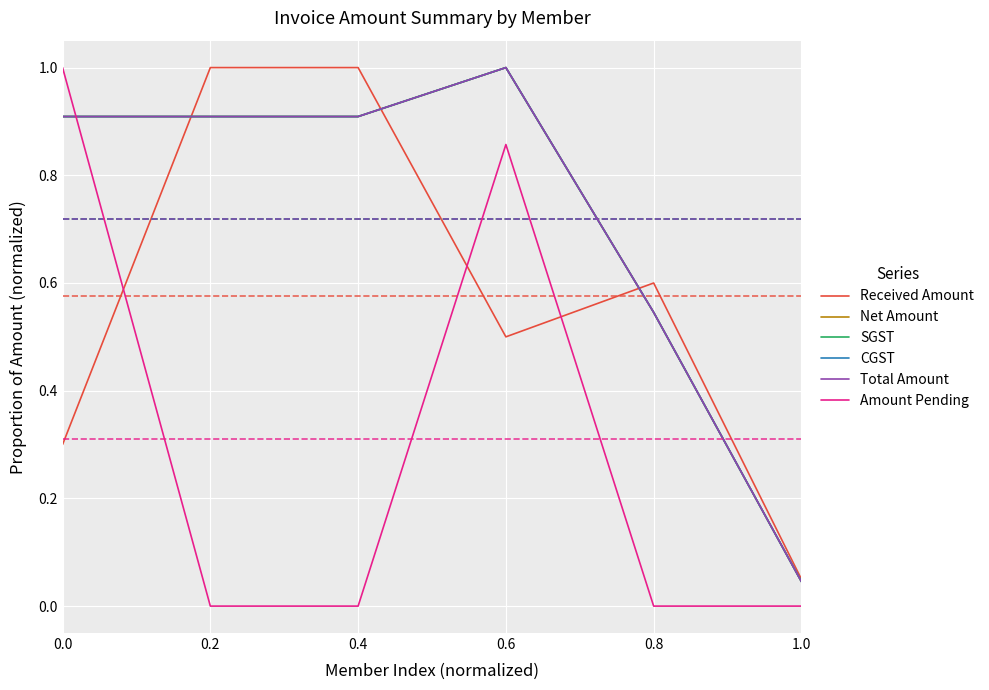

Is this an area chart (filled region under the line)?

No